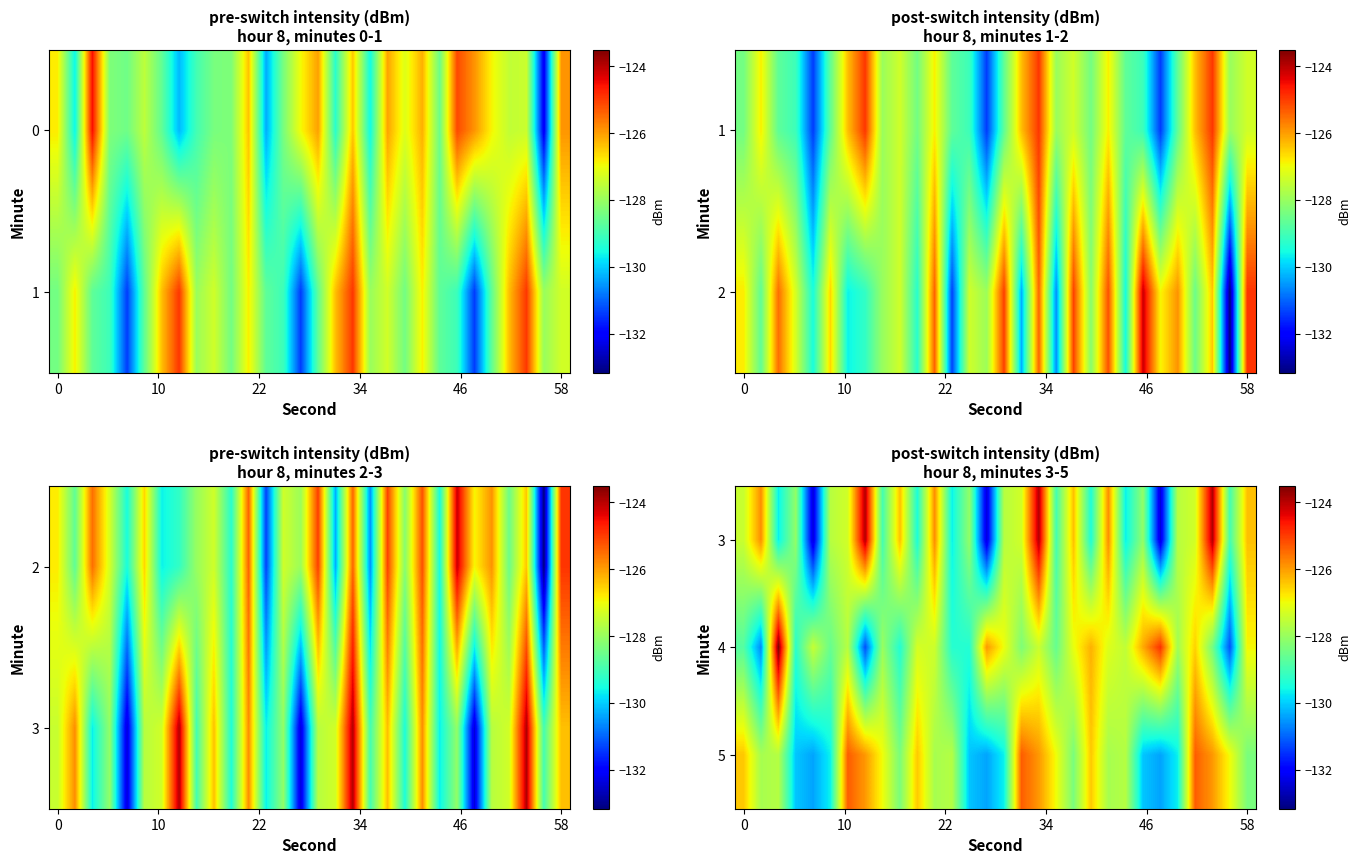

At which category is the sum across all series the highest?

17